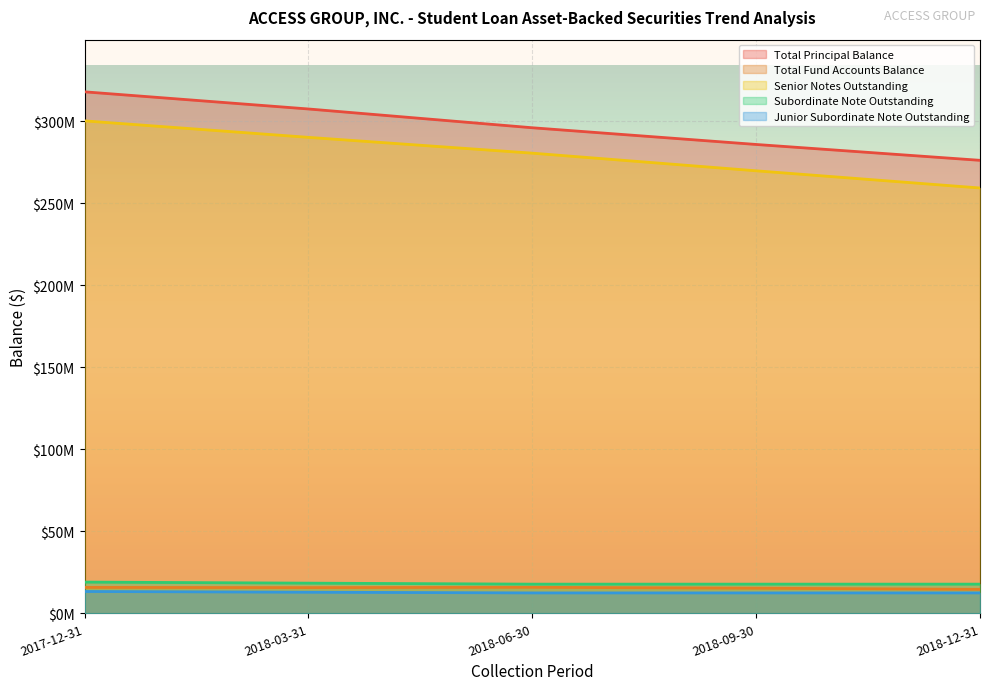

What is the lowest value of the Total Fund Accounts Balance series?

14639634.4